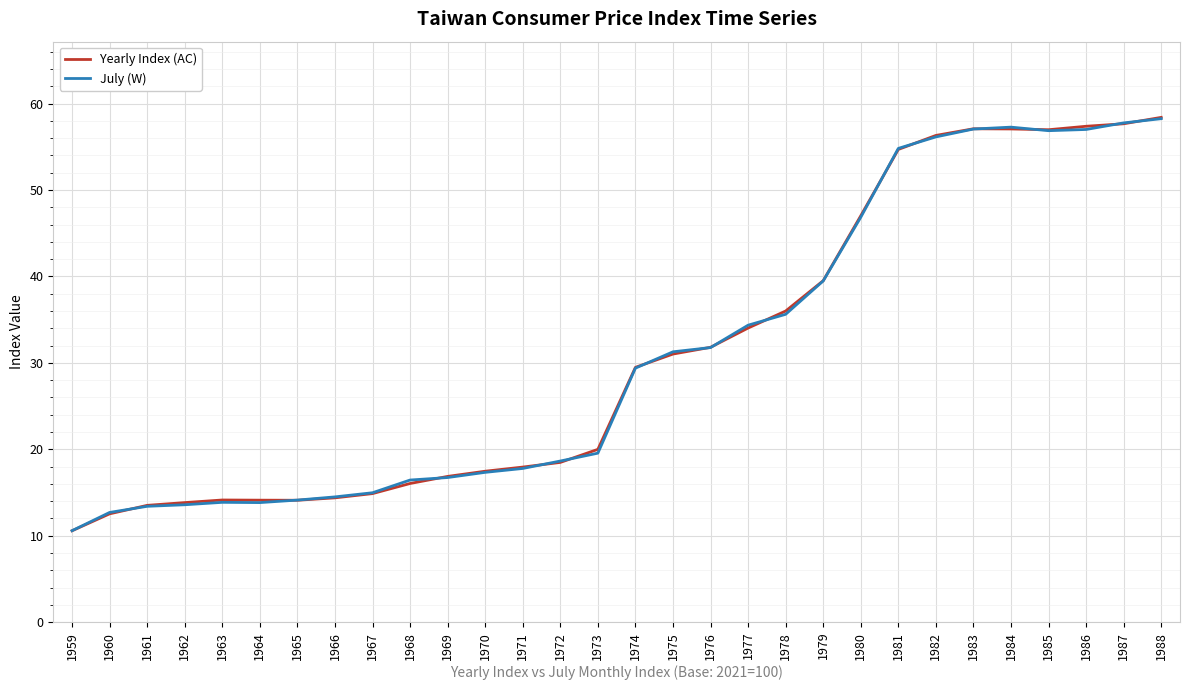

The Yearly Index (AC) series shows 13.5 at 1961. True or false?

True